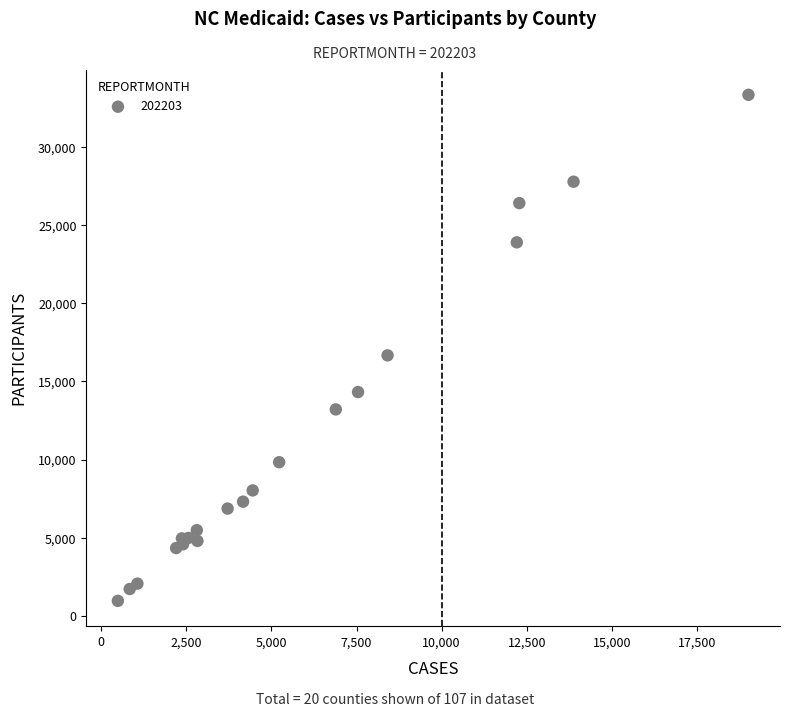

What Y value in the scatter plot is closest to 17151?

16669